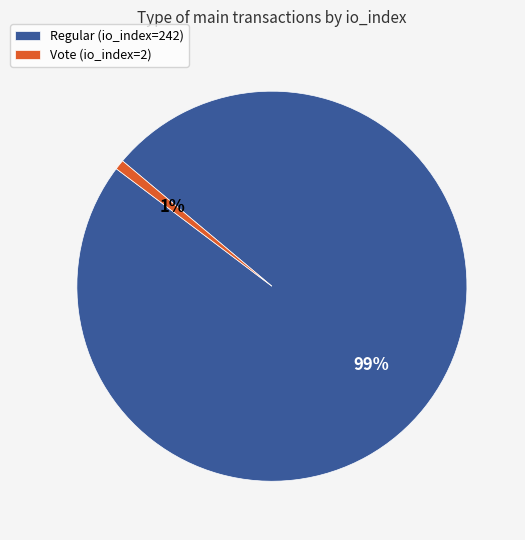

What is the smallest slice in the pie chart?

Vote (io_index=2)